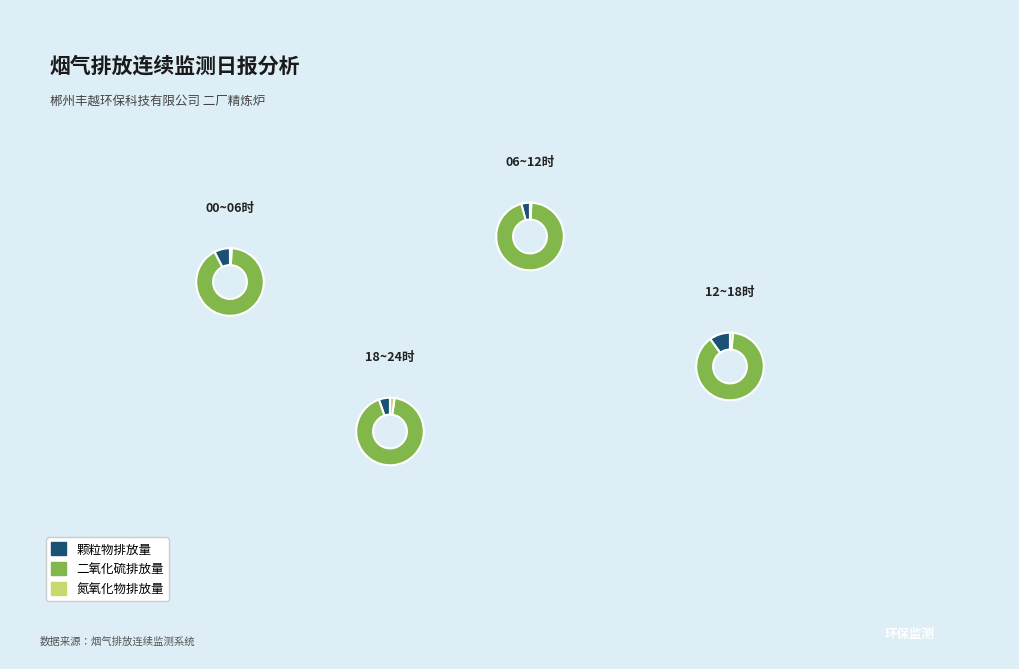

Does 15~16 account for over 50% of the chart?

No